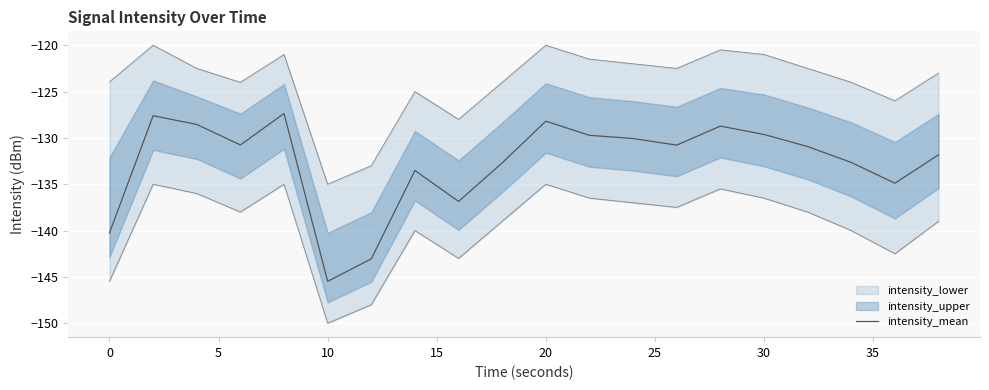

What is the maximum value for intensity_mean?

-127.4